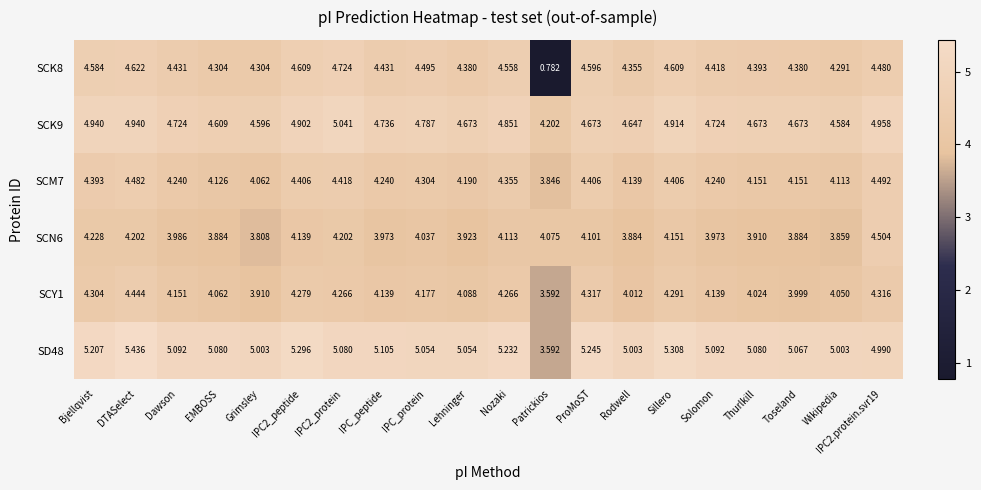

Which category has the lowest value in the SCK8 series?

Patrickios